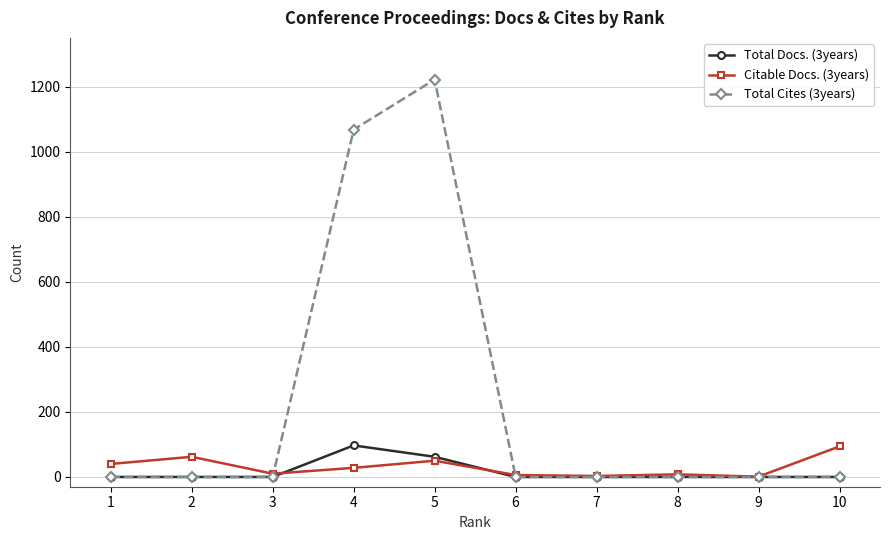

How many lines are shown in the chart?

3